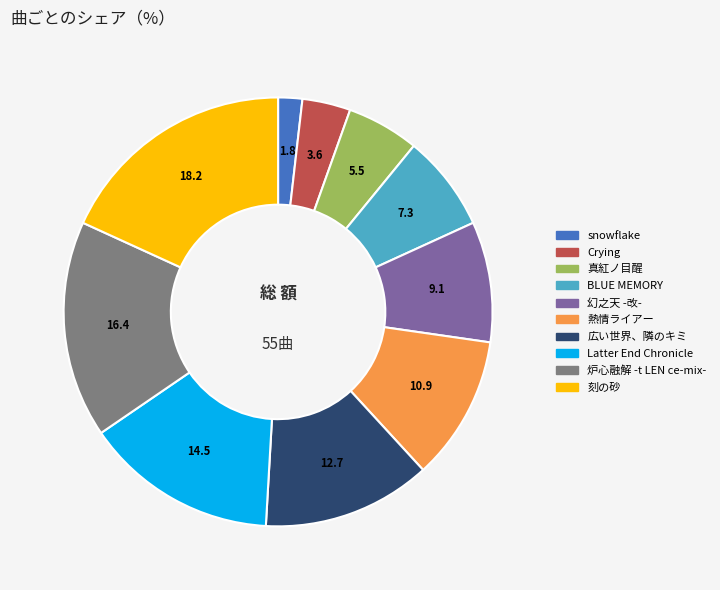

Does 炉心融解 -t LEN ce-mix- account for over 50% of the chart?

No